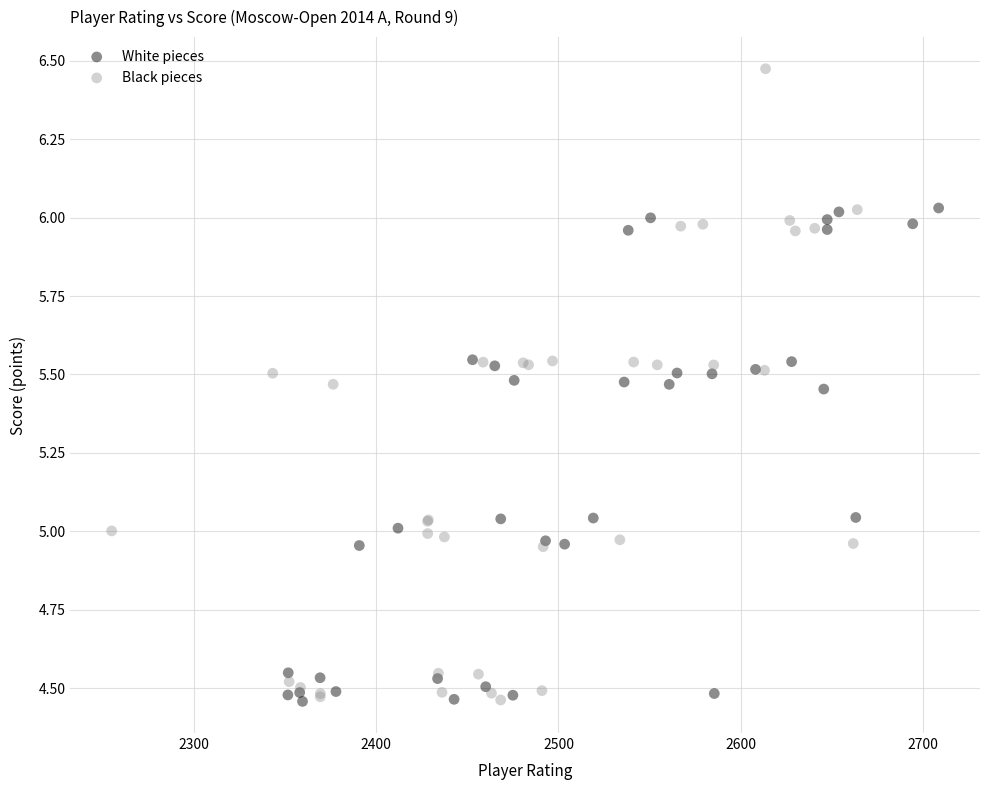

Which series reaches the maximum Y coordinate?

Black pieces